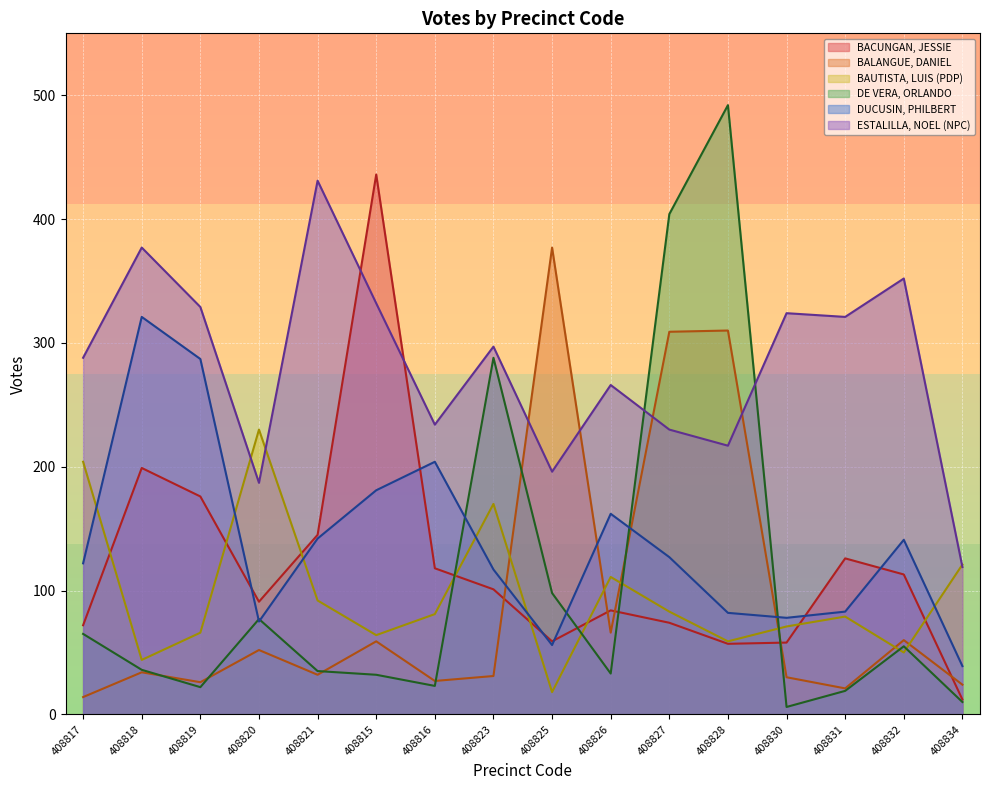

What are all the series names shown in the legend?

BACUNGAN, JESSIE, BALANGUE, DANIEL, BAUTISTA, LUIS (PDP), DE VERA, ORLANDO, DUCUSIN, PHILBERT, ESTALILLA, NOEL (NPC)